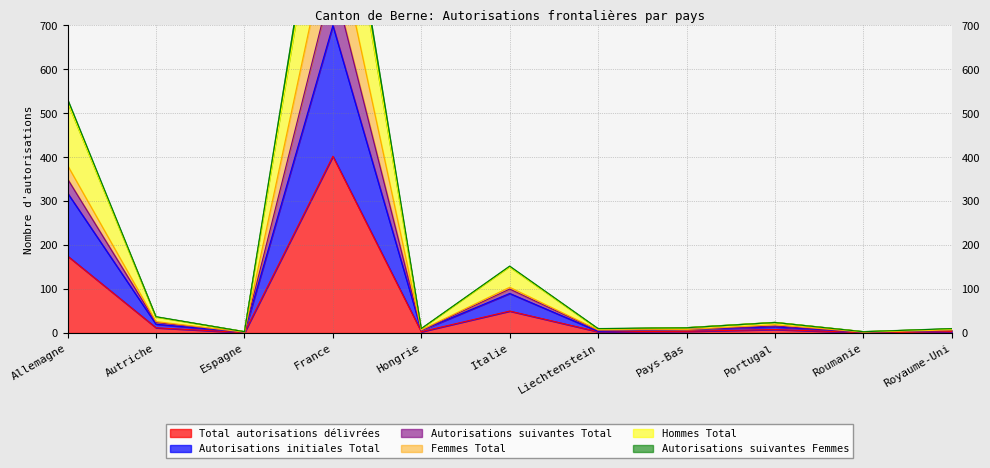

What is the difference between the maximum and minimum values in the Total autorisations délivrées series?

401